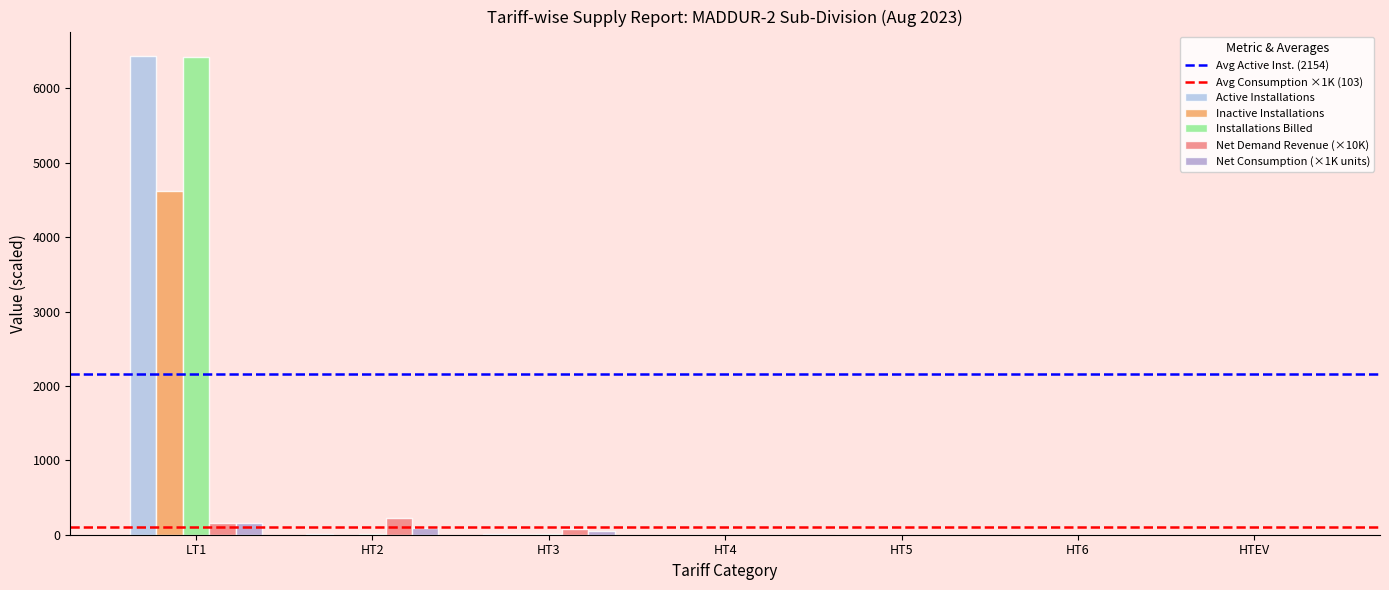

Are the bars grouped side by side (vs. stacked)?

Yes